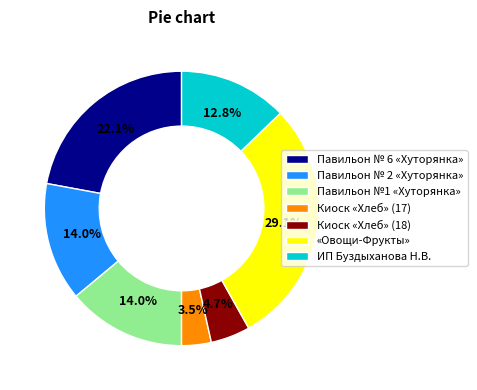

Is Киоск «Хлеб» (17) the majority of the pie?

No